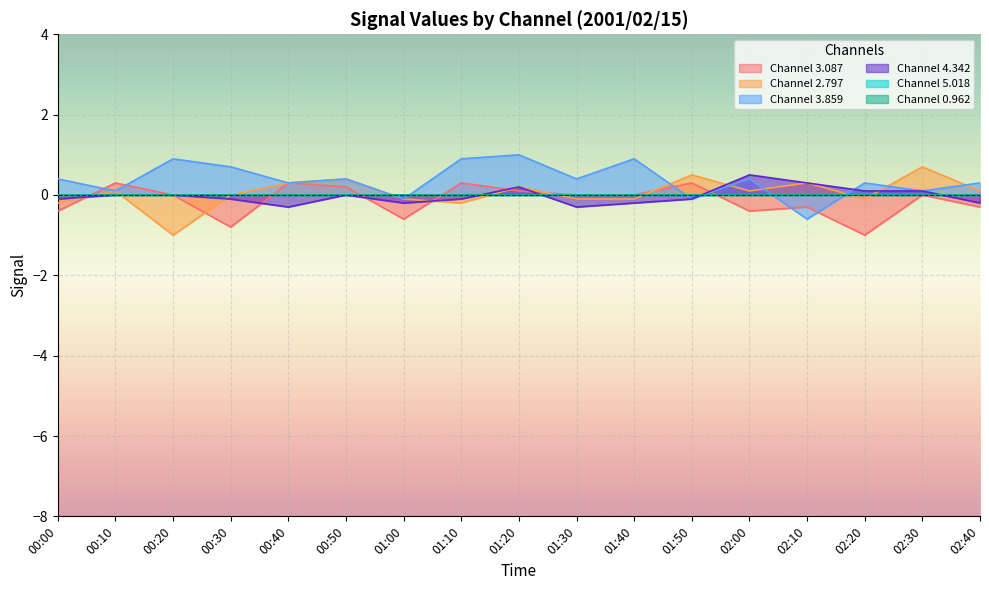

What is the greatest value displayed?

1.0